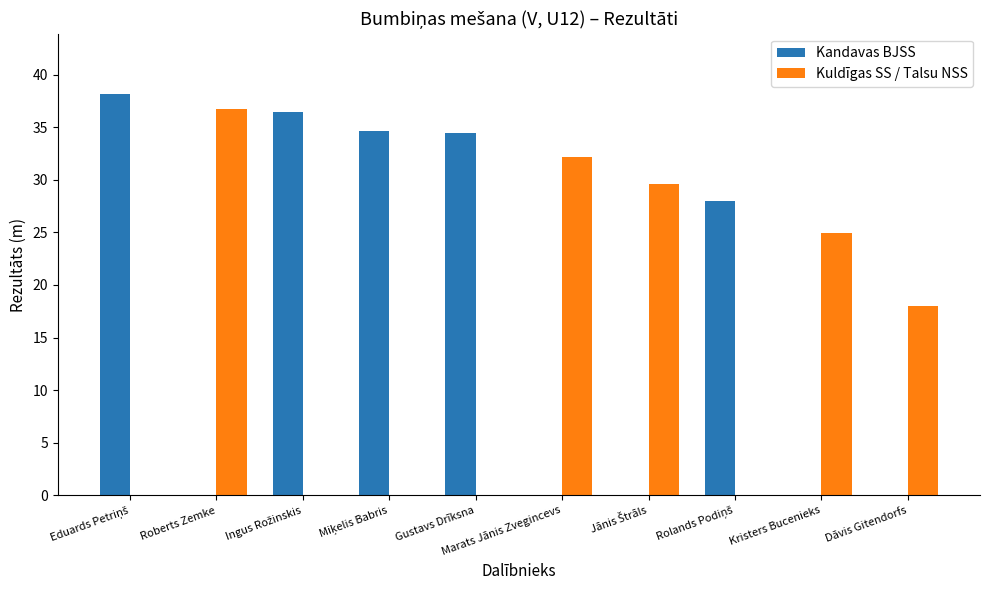

True or false: Kuldīgas SS / Talsu NSS has a value of 32.2 at Marats Jānis Zvegincevs.

True